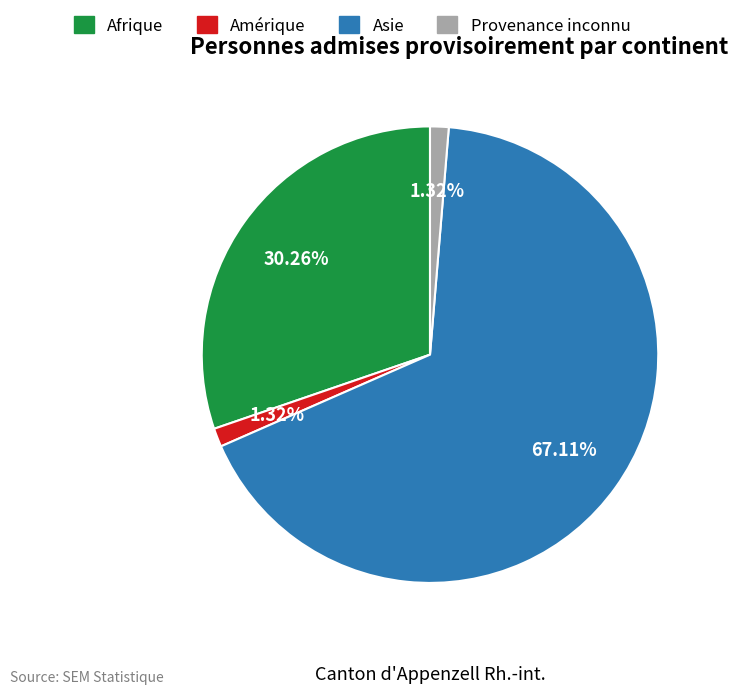

How many segments does this pie chart have?

4